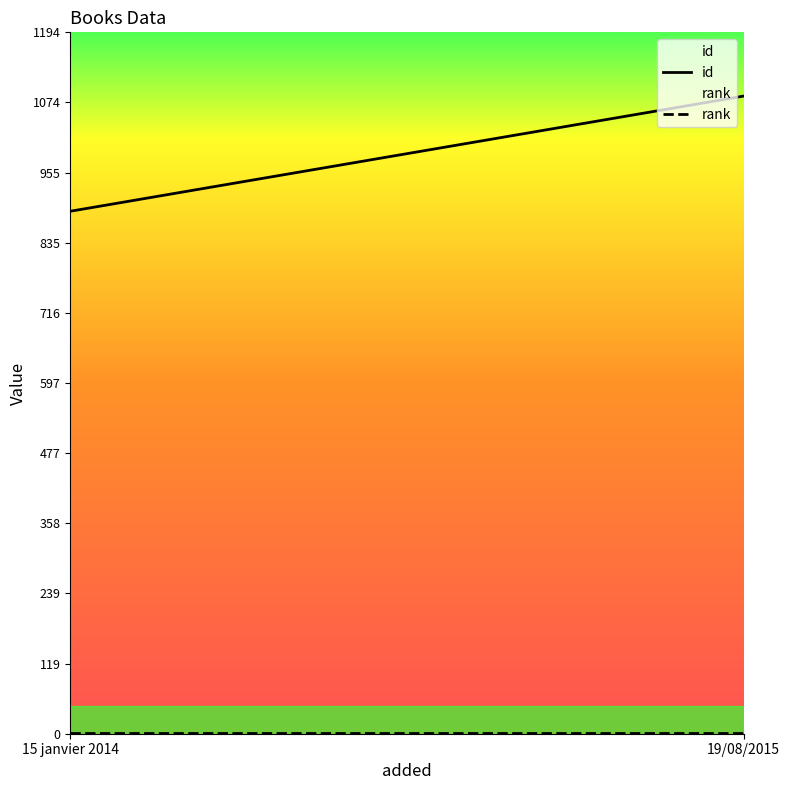

What is the average value of the rank series?

1